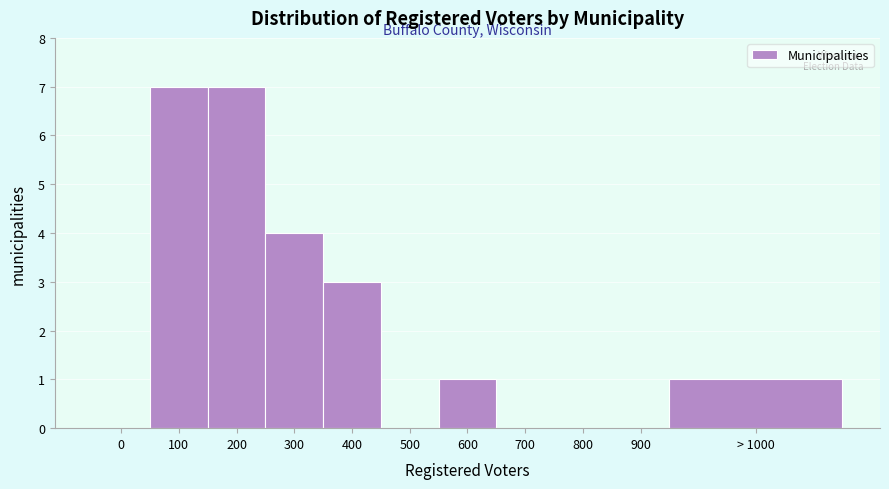

Reading right to left, extract all data points from this chart.

> 1000=1	900=0	800=0	700=0	600=1	500=0	400=3	300=4	200=7	100=7	0=0